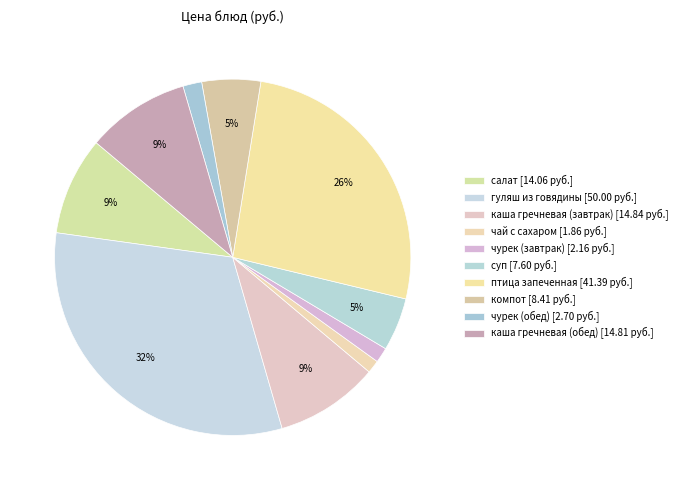

Rank the categories by value from highest to lowest.

гуляш из говядины, птица запеченная, каша гречневая (завтрак), каша гречневая (обед), салат, компот, суп, чурек (обед), чурек (завтрак), чай с сахаром